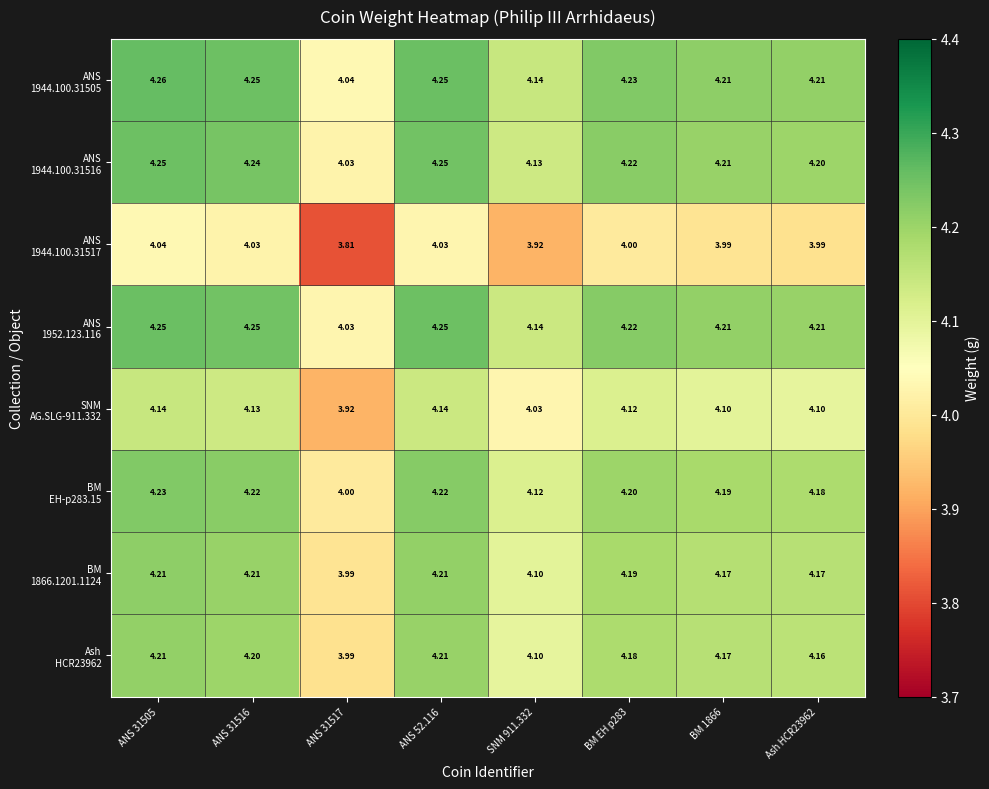

Between ANS 52.116 and BM EH p283, which series saw the biggest shift?

ANS 1944.100.31517